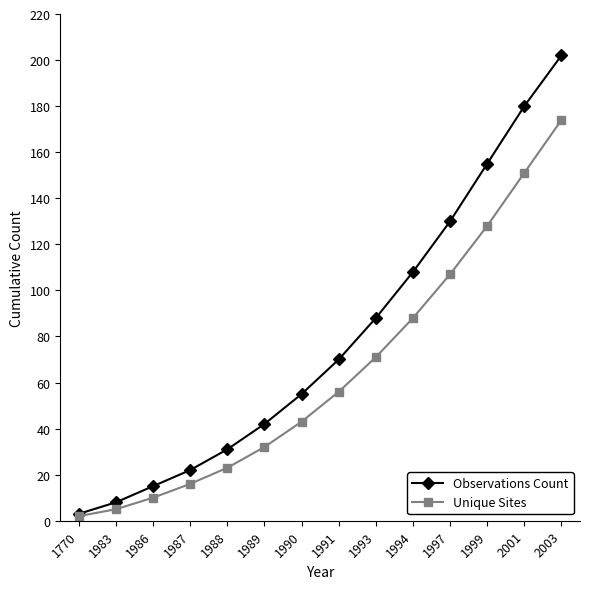

Reading right to left, list all the values displayed in this chart.

Observations Count: 202	180	155	130	108	88	70	55	42	31	22	15	8	3
Unique Sites: 174	151	128	107	88	71	56	43	32	23	16	10	5	2